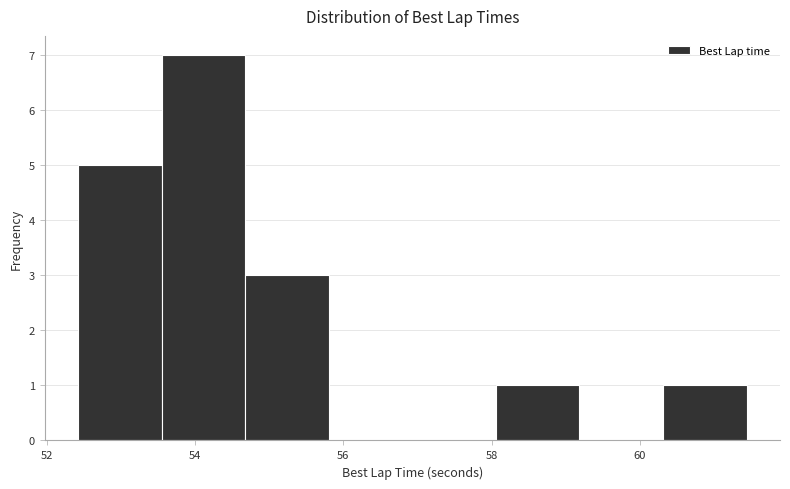

Reading left to right, transcribe this chart: for each bar, give the range it covers on the x-axis and its height. Neither the bar edges nor the heights are printed on the chart, so give them approximately, as read against the axes.

52.4 to 53.6: 5
53.6 to 54.6: 7
54.6 to 55.8: 3
55.8 to 57.0: 0
57.0 to 58.0: 0
58.0 to 59.2: 1
59.2 to 60.4: 0
60.4 to 61.4: 1